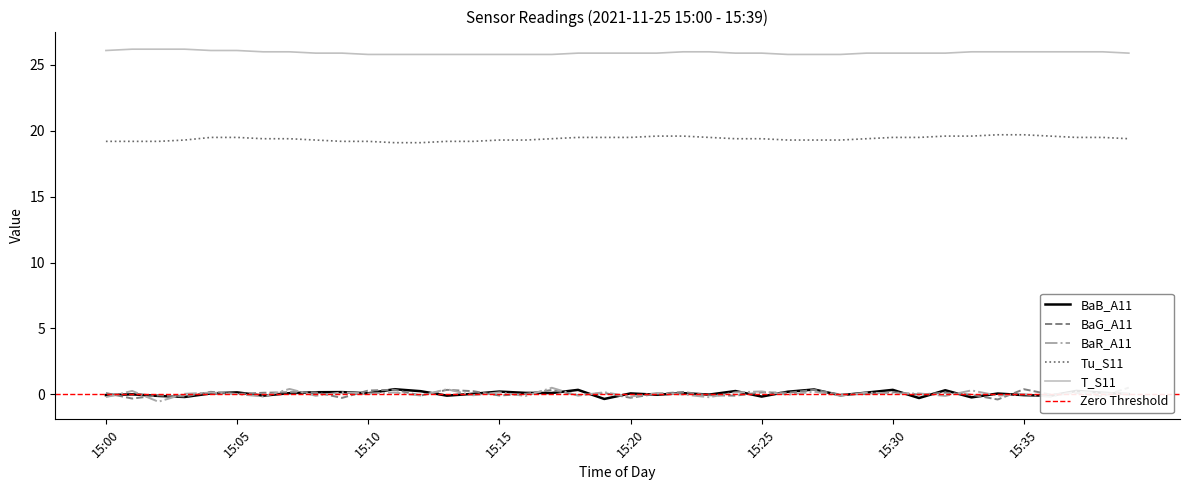

True or false: BaB_A11 and Tu_S11 intersect in this chart.

False